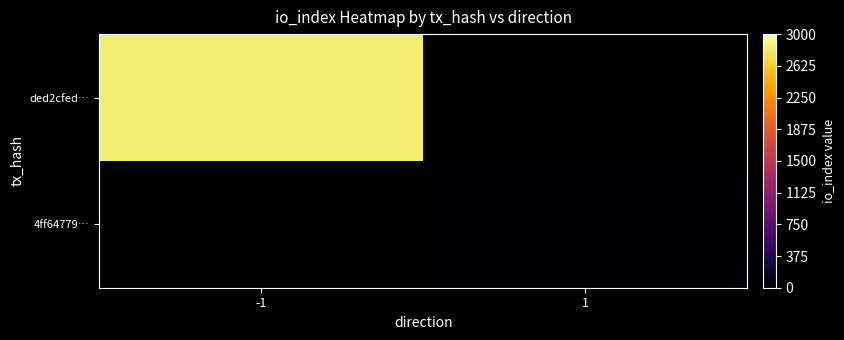

True or false: ded2cfed… has a value of 2847.0 at -1.

True